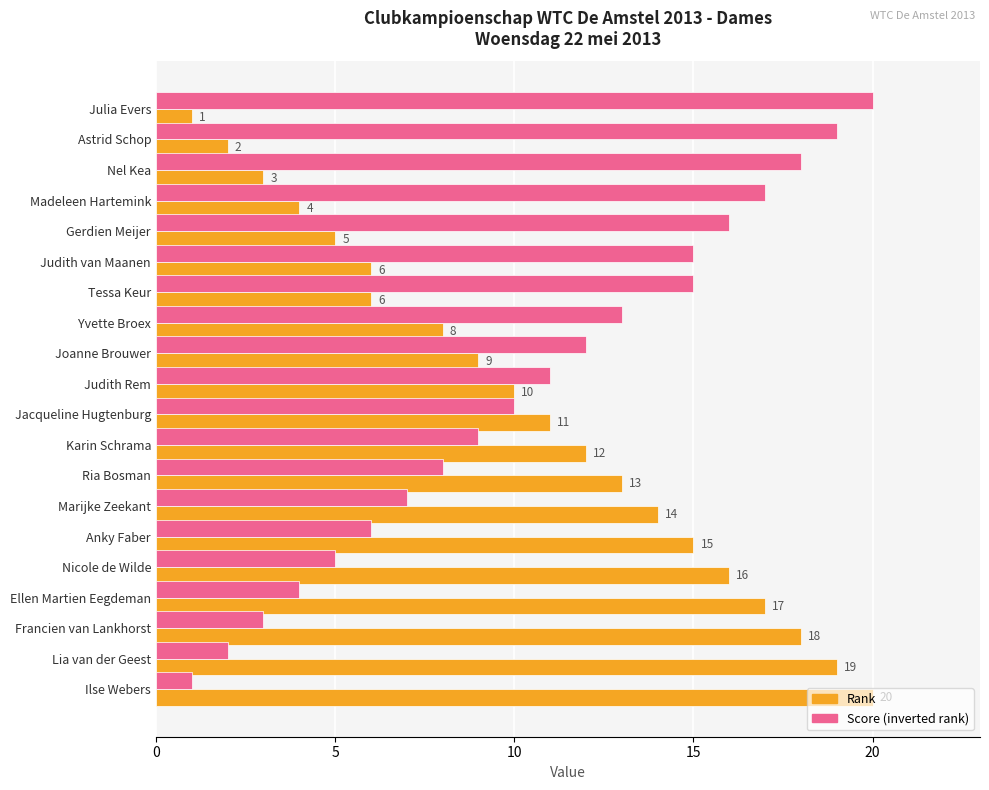

List the series in order of their overall mean, lowest first.

Rank, Score (inverted rank)